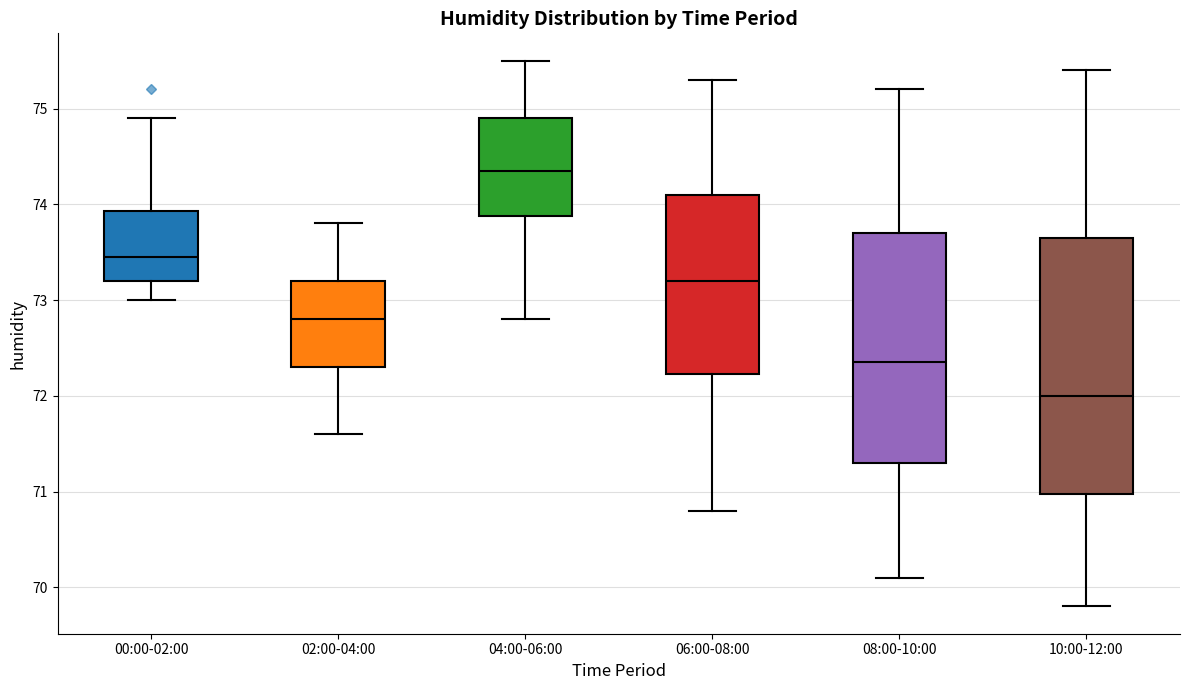

Where does the lower whisker of the box for 04:00-06:00 end on the y-axis? The values are not printed on the chart, so give them approximately, as read against the axis.

72.8